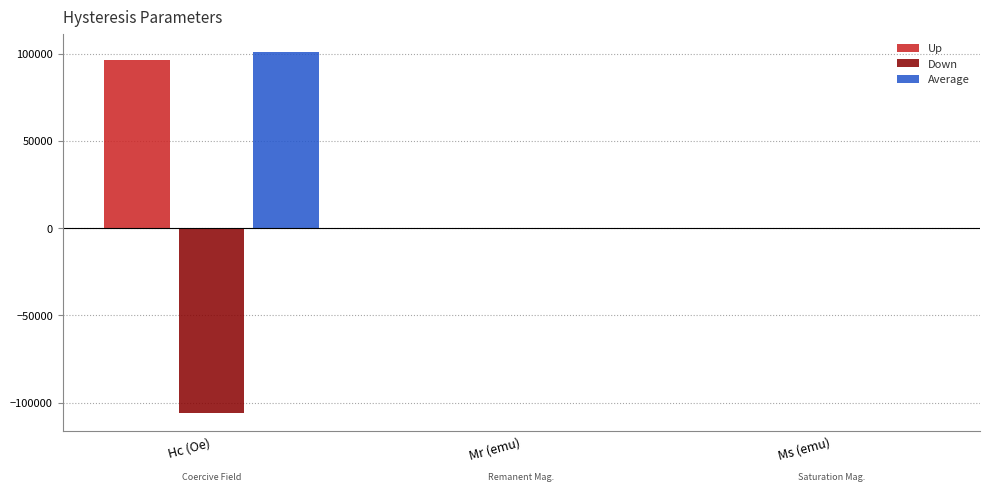

Where is Up nearest to the value 48112?

Ms (emu)